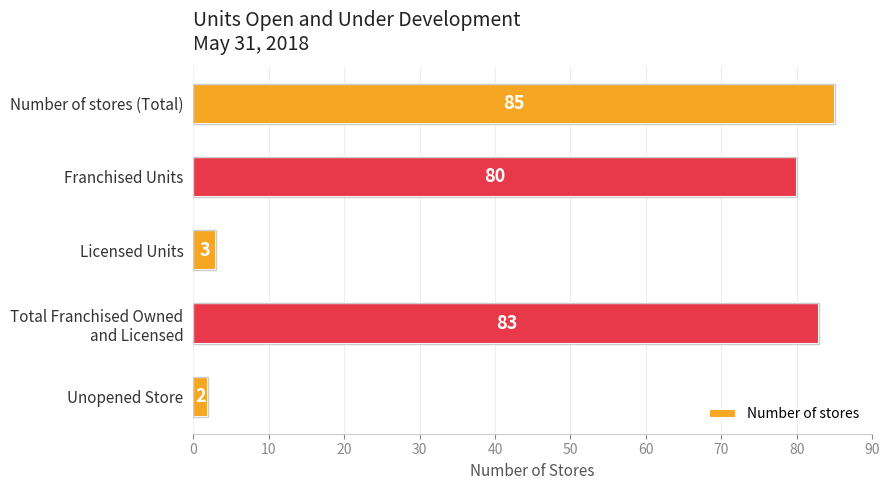

What is the difference between the maximum and second lowest values?

82